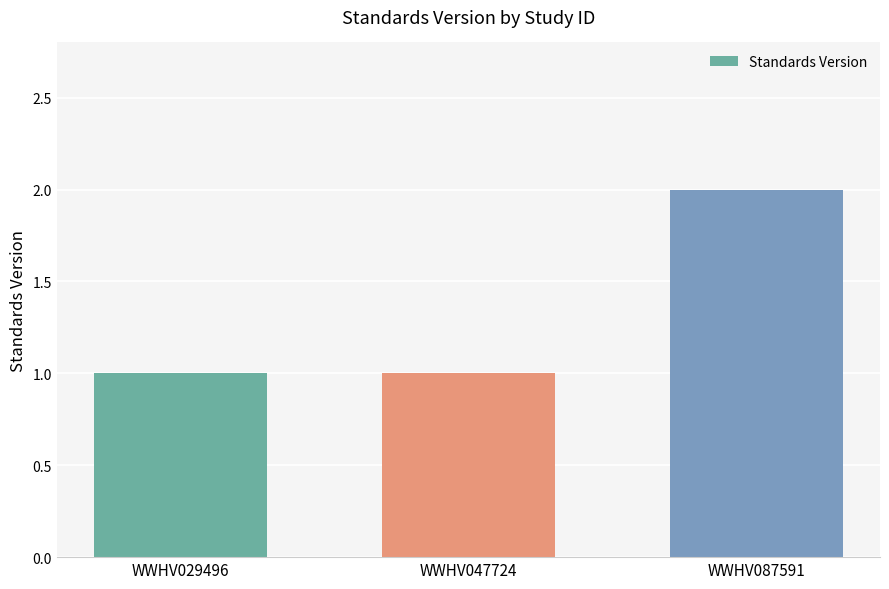

What is the ratio of the value at WWHV087591 to the value at WWHV029496?

2.0